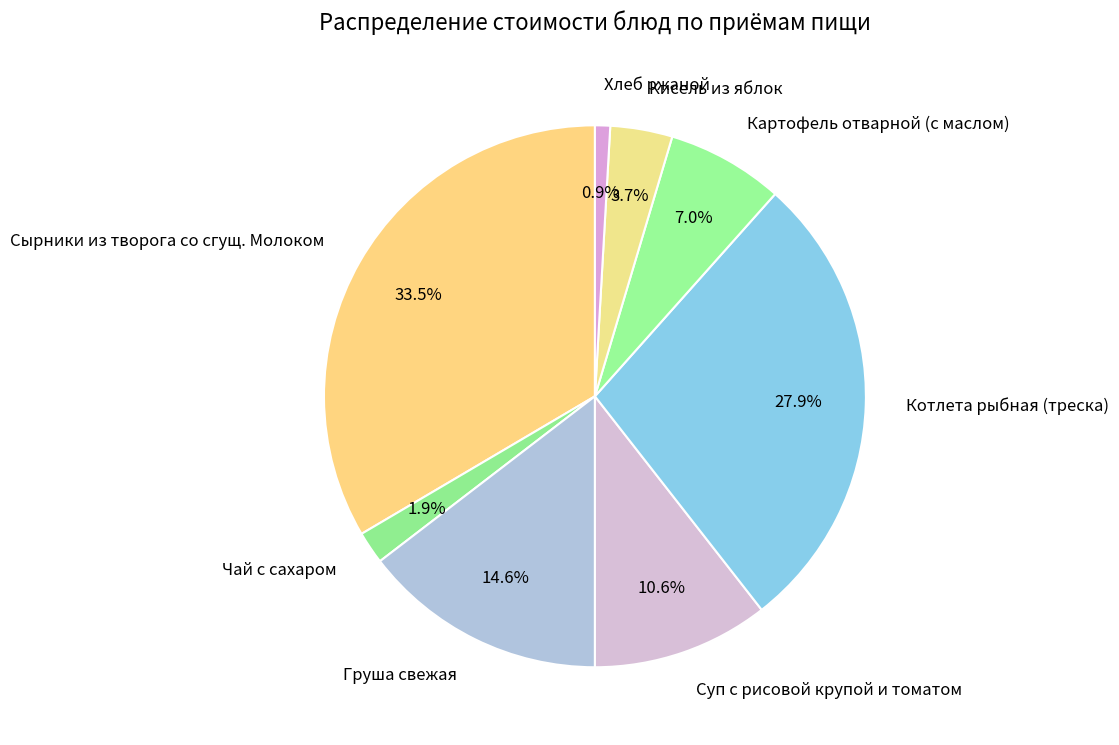

Rank the categories by value from highest to lowest.

Сырники из творога со сгущ. Молоком, Котлета рыбная (треска), Груша свежая, Суп с рисовой крупой и томатом, Картофель отварной (с маслом), Кисель из яблок, Чай с сахаром, Хлеб ржаной